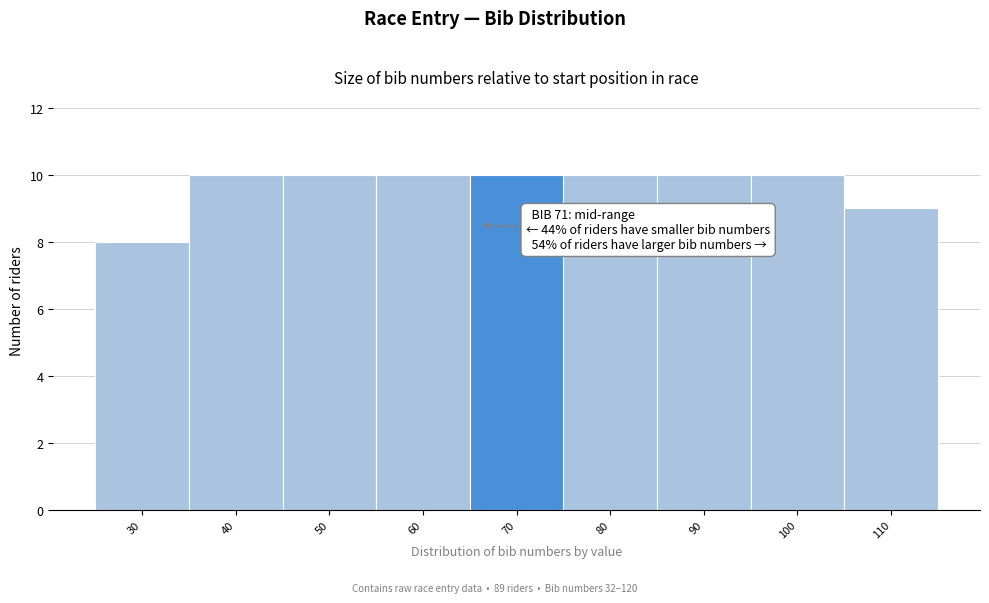

Reading left to right, transcribe all the data shown in this chart.

8	10	10	10	10	10	10	10	9